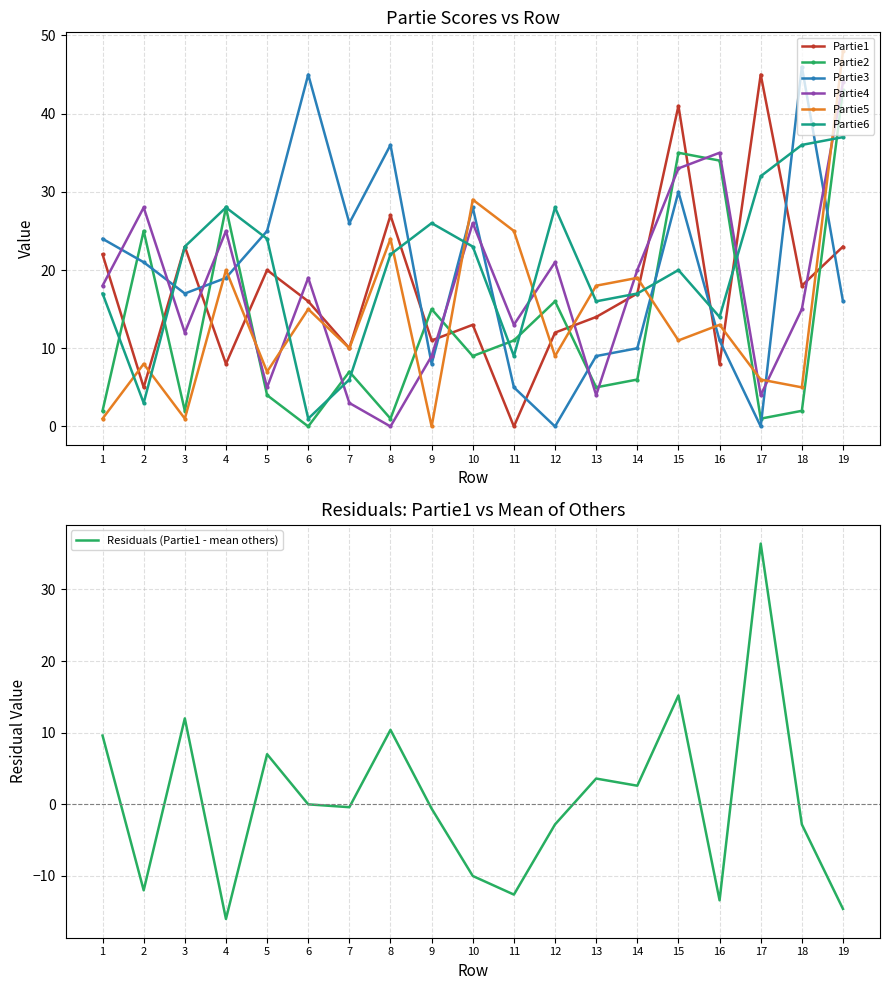

Reading right to left, what are all the values shown in this chart?

Partie1: 23	18	45	8	41	17	14	12	0	13	11	27	10	16	20	8	23	5	22
Partie2: 43	2	1	34	35	6	5	16	11	9	15	1	7	0	4	28	2	25	2
Partie3: 16	46	0	11	30	10	9	0	5	28	8	36	26	45	25	19	17	21	24
Partie4: 44	15	4	35	33	20	4	21	13	26	9	0	3	19	5	25	12	28	18
Partie5: 48	5	6	13	11	19	18	9	25	29	0	24	10	15	7	20	1	8	1
Partie6: 37	36	32	14	20	17	16	28	9	23	26	22	6	1	24	28	23	3	17